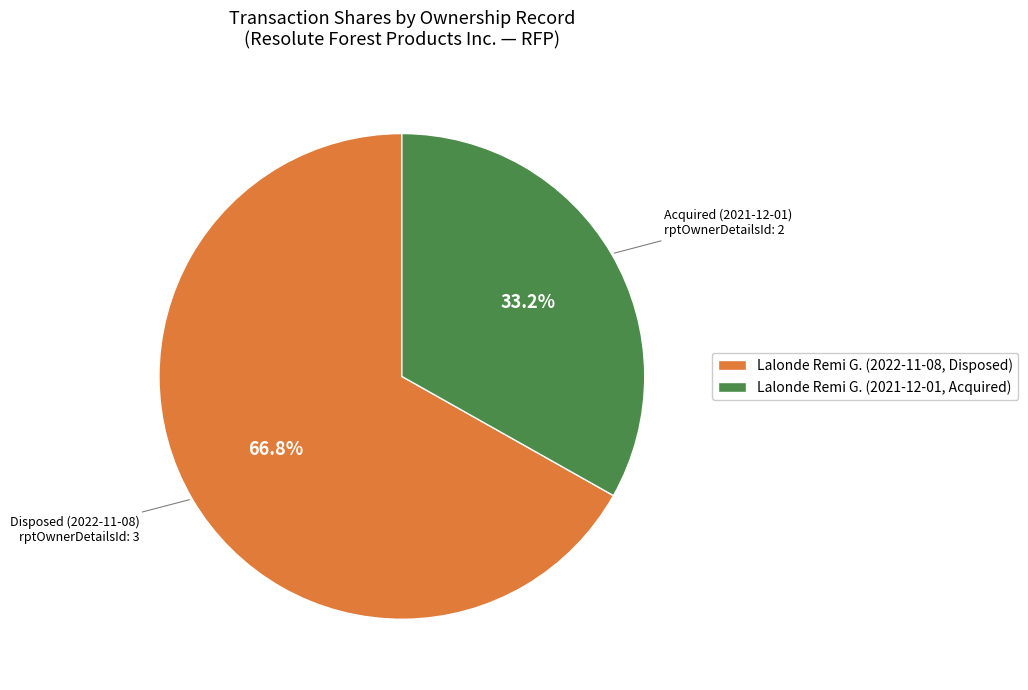

Is there any slice that represents more than half of the pie?

Yes